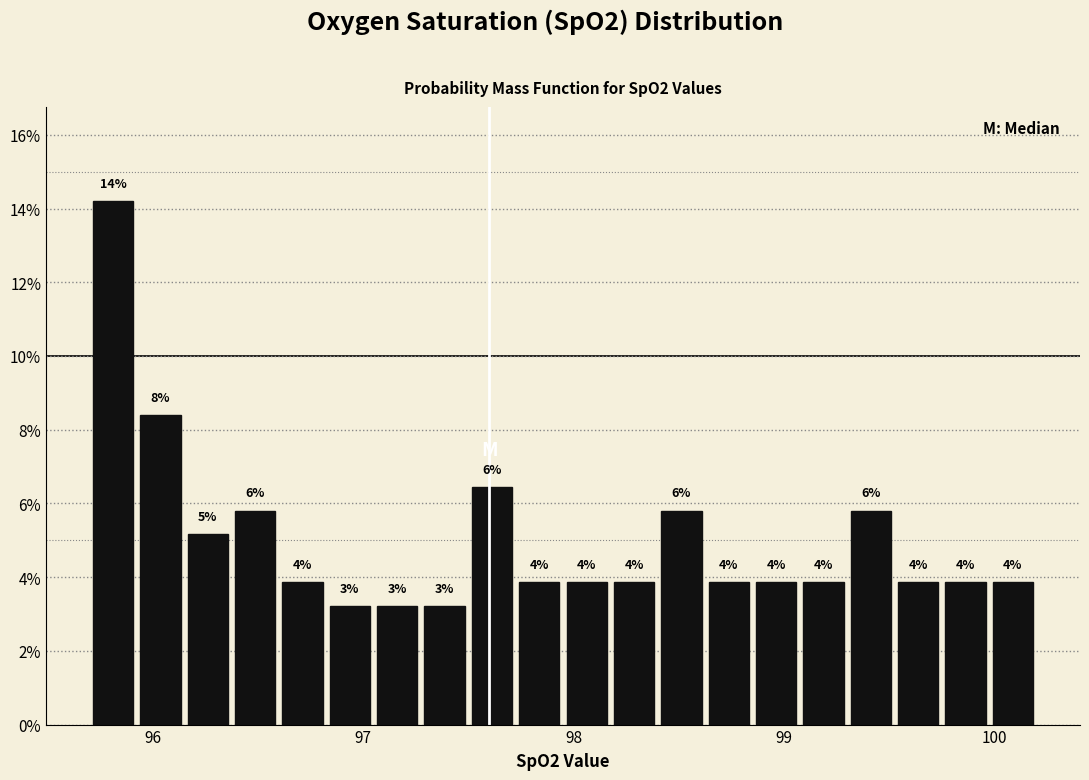

Read against the x-axis, roughly where is the centre of the tallest bar?

95.8